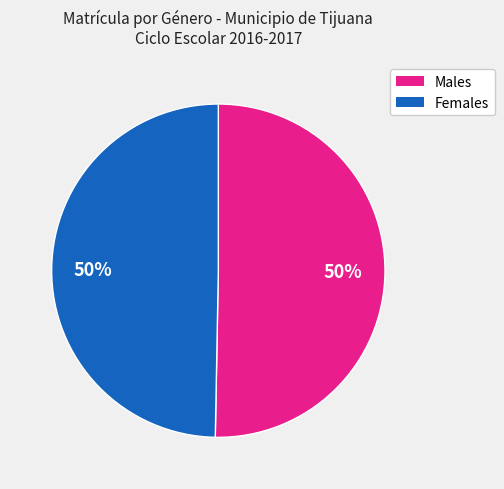

To the nearest percent, what is the average slice percentage?

50%